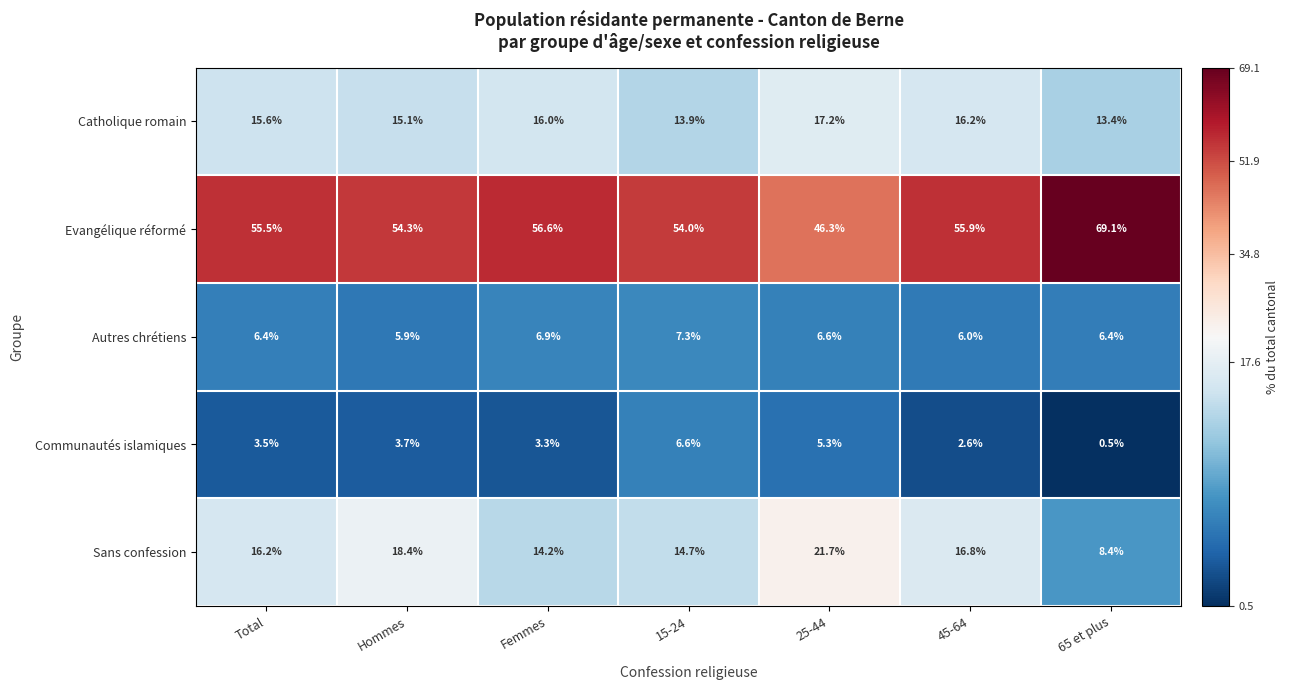

The Sans confession series shows 14.2 at Femmes. True or false?

True